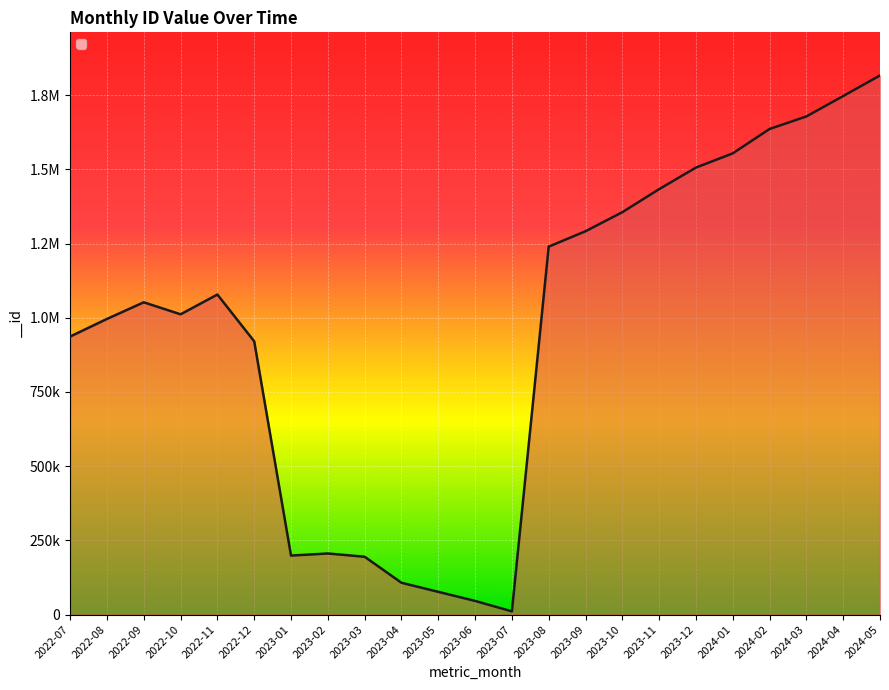

Does the chart have visible grid lines?

Yes